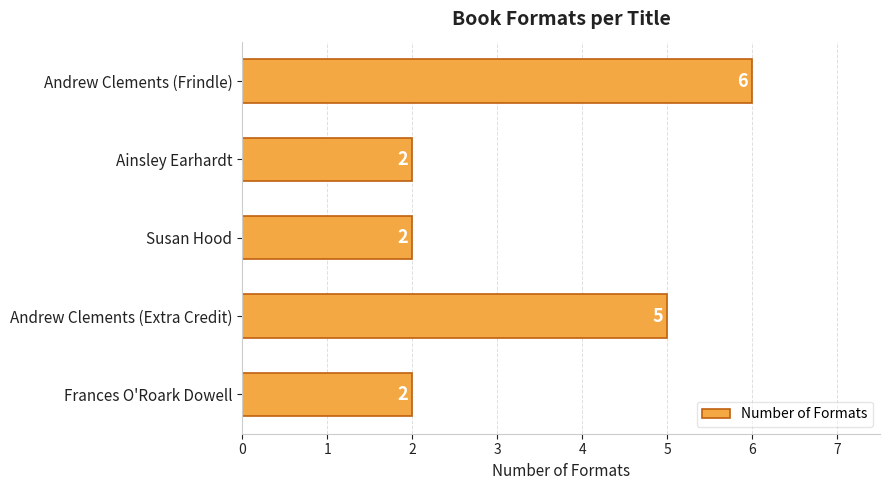

The chart shows a value of 2 at Susan Hood. True or false?

True